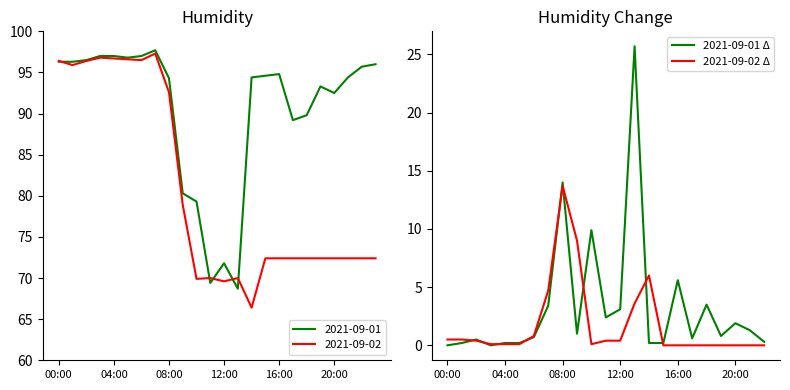

What is the sum of all 2021-09-02 Δ values?

40.4